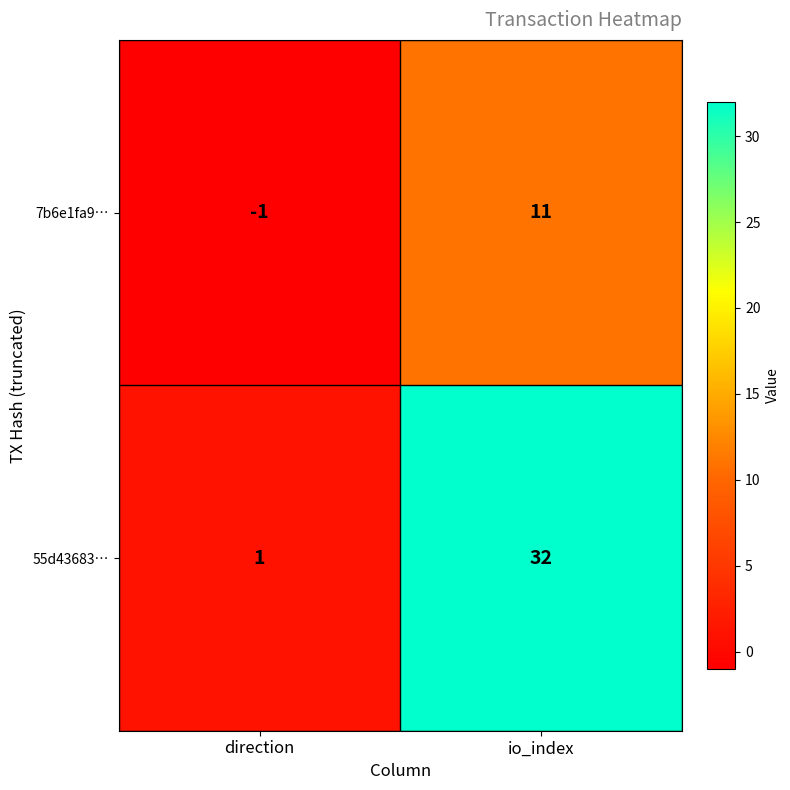

What is the maximum value for 55d43683…?

32